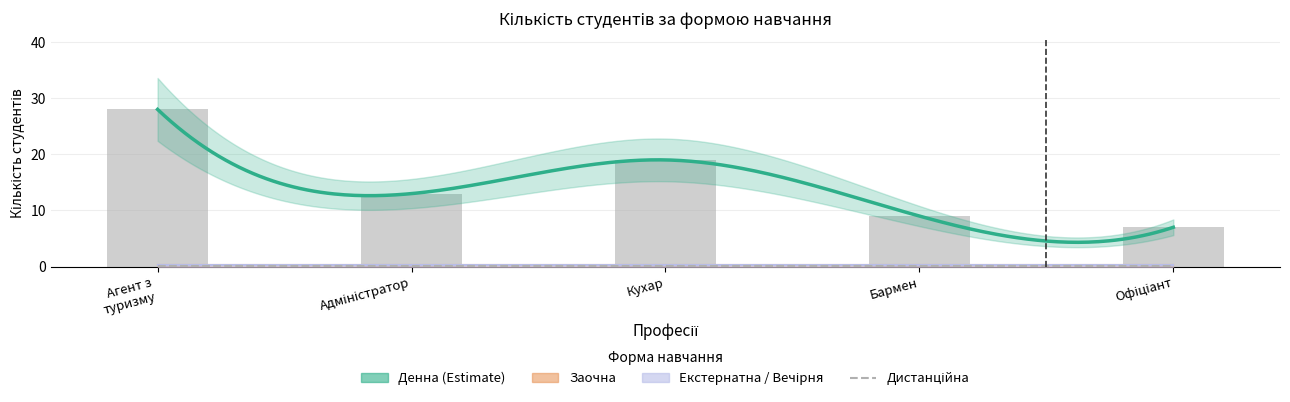

Reading left to right, list all the values displayed in this chart.

Денна: 28	13	19	9	7
Заочна: 0	0	0	0	0
Екстернатна: 0	0	0	0	0
Вечірня: 0	0	0	0	0
Дистанційна: 0	0	0	0	0